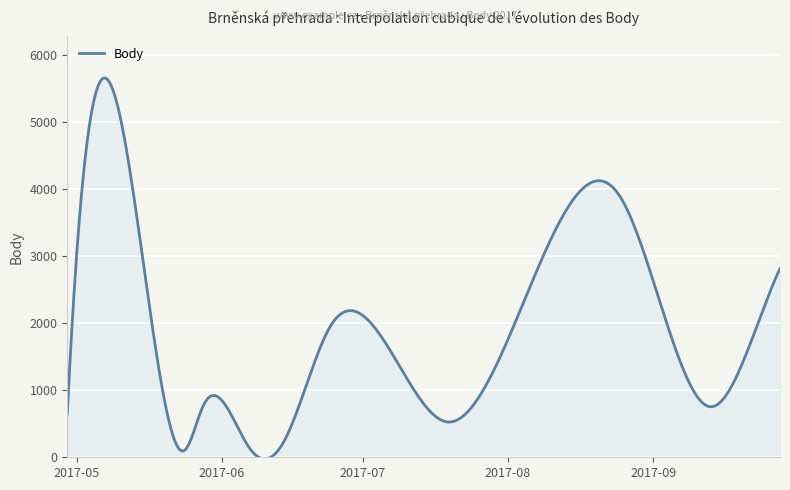

What is the greatest value displayed?

5653.4